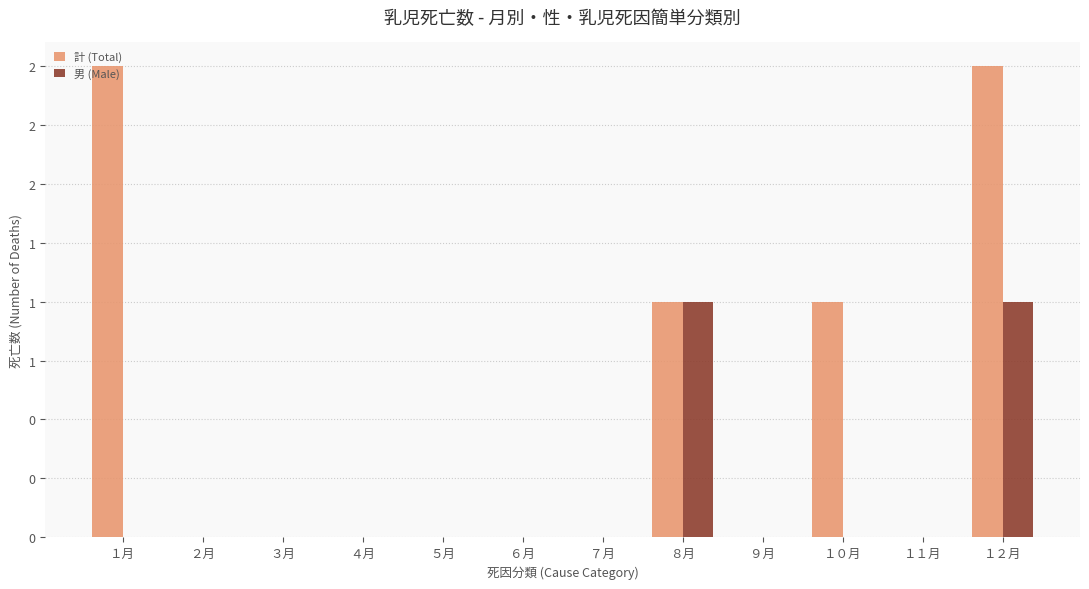

Are the bars grouped side by side (vs. stacked)?

Yes